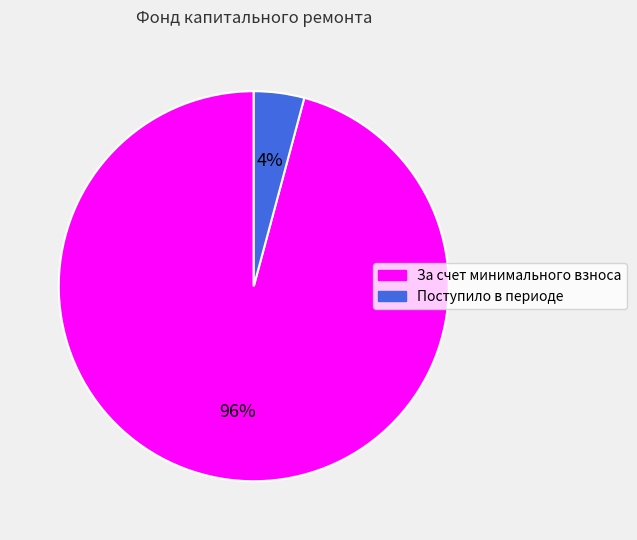

True or false: Поступило в периоде accounts for 4% of the total.

True